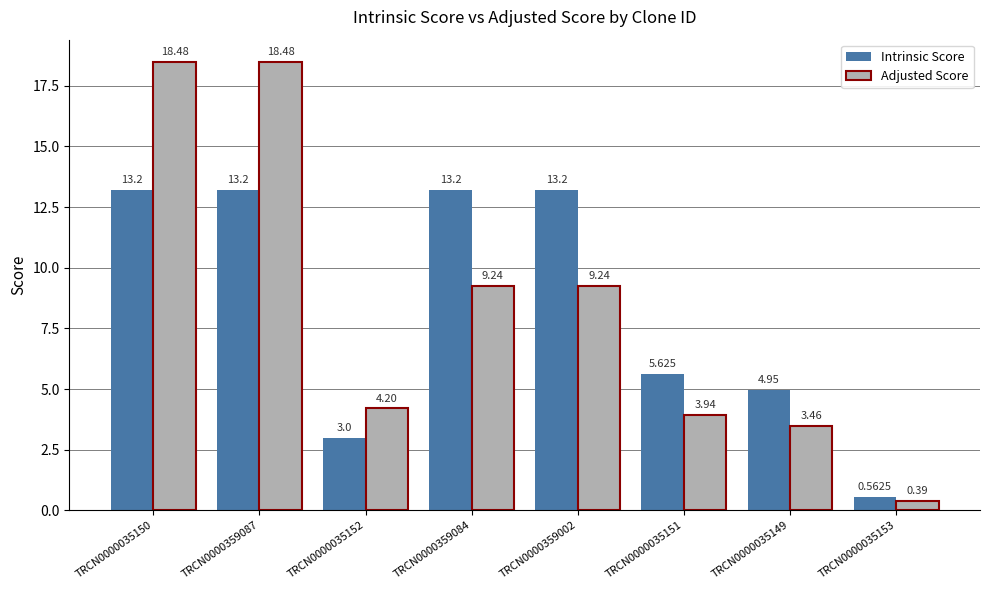

Rank the series by their average value, from lowest to highest.

Intrinsic Score, Adjusted Score